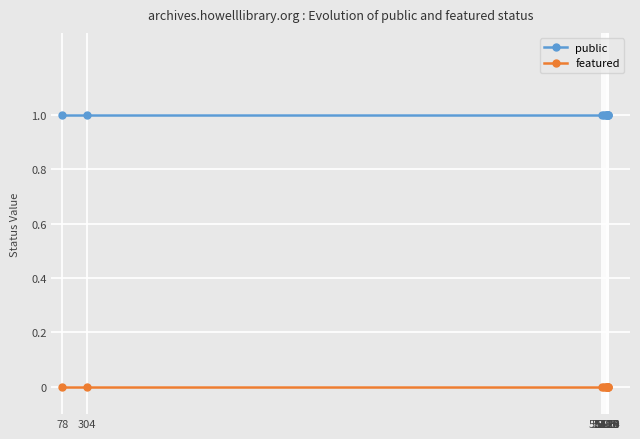

Reading right to left, list all the values displayed in this chart.

public: 1	1	1	1	1	1	1	1	1	1
featured: 0	0	0	0	0	0	0	0	0	0